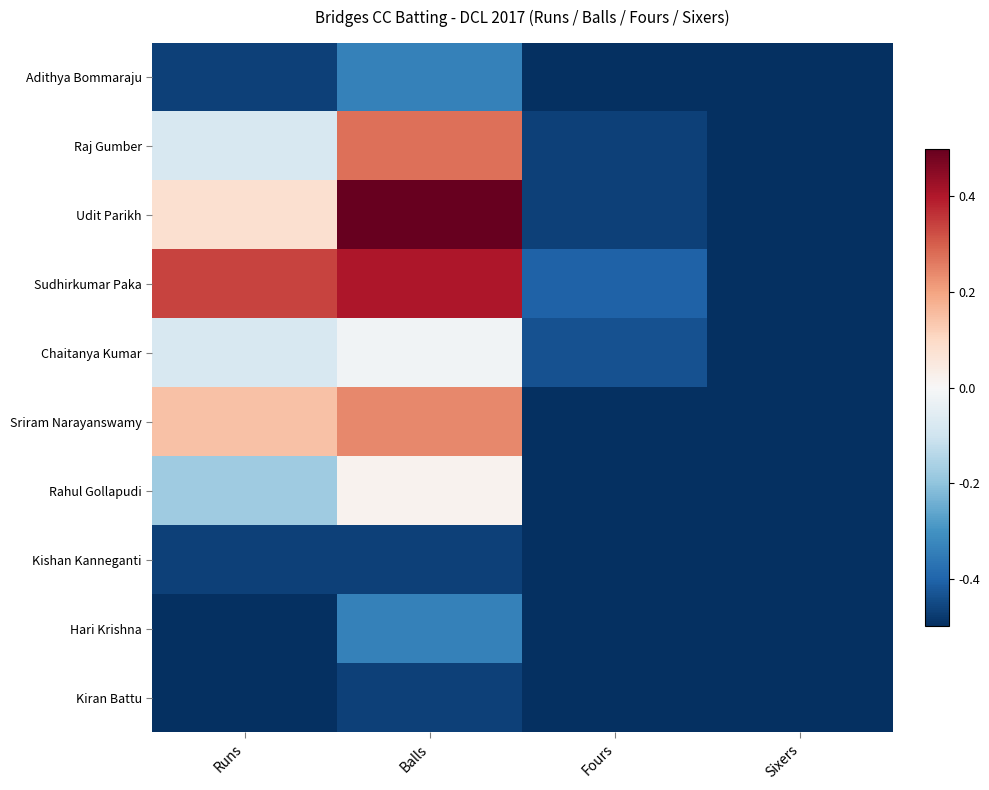

What is the maximum value shown in the chart?

0.5